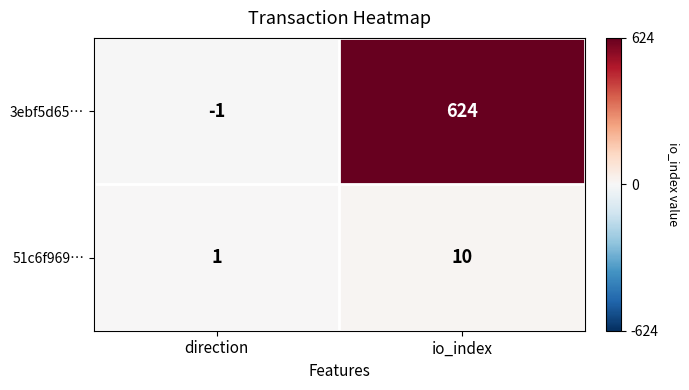

List the series in order of their peak value, highest first.

3ebf5d65…, 51c6f969…